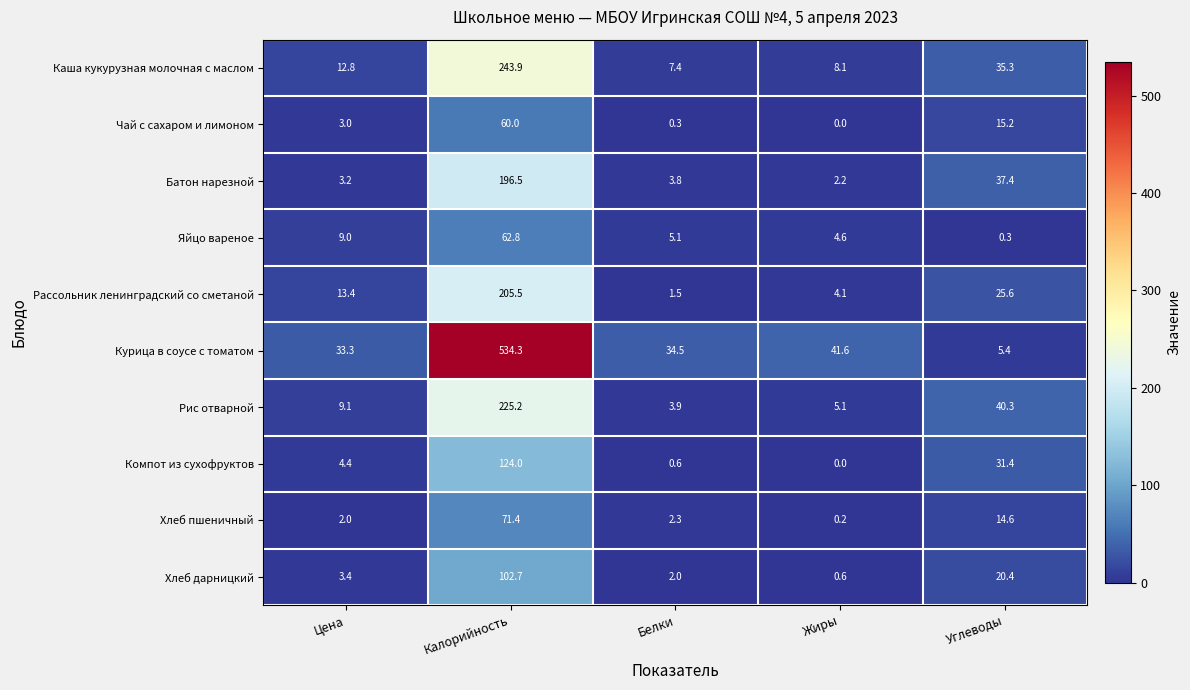

What is the average value of the Хлеб пшеничный series?

18.1